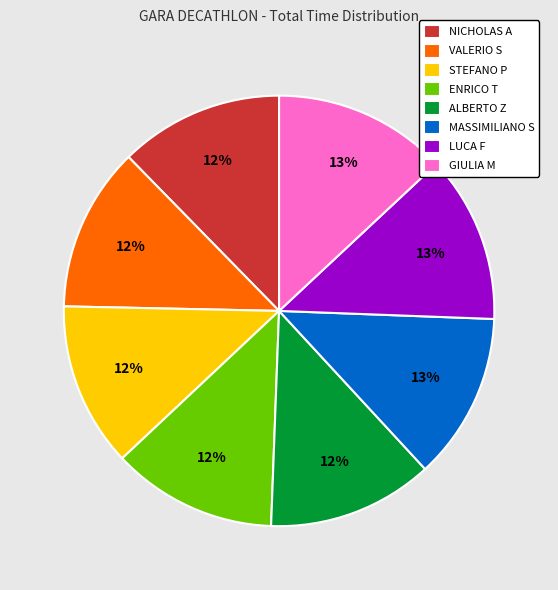

Combined, do LUCA F and GIULIA M account for over 50%?

No